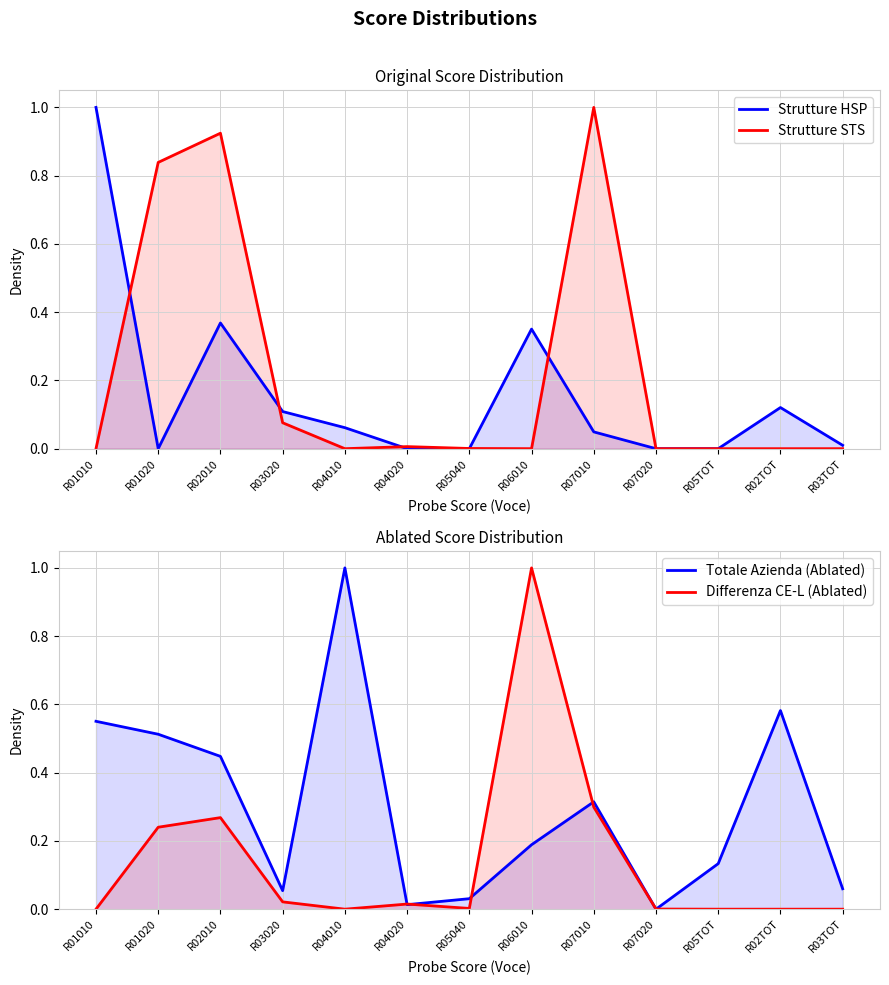

Read the Totale Azienda (Ablated) value at R02TOT.

0.6